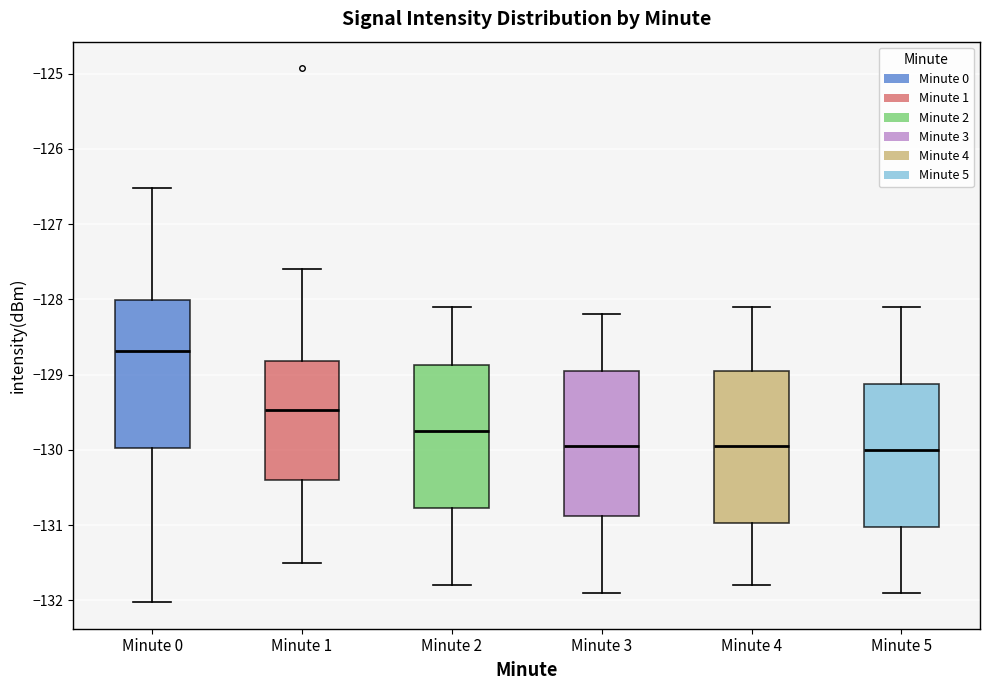

Reading left to right, transcribe this box plot: for each box, give where its median line is, the range the box spans, and where its two whiskers end, as read against the y-axis. The values are not printed on the chart, so give them approximately, as read against the axis.

Minute 0: median -128.7, box -130.0 to -128.0, whiskers -132.0 to -126.5
Minute 1: median -129.5, box -130.4 to -128.8, whiskers -131.5 to -127.6
Minute 2: median -129.7, box -130.8 to -128.9, whiskers -131.8 to -128.1
Minute 3: median -129.9, box -130.9 to -128.9, whiskers -131.9 to -128.2
Minute 4: median -129.9, box -131.0 to -128.9, whiskers -131.8 to -128.1
Minute 5: median -130.0, box -131.0 to -129.1, whiskers -131.9 to -128.1